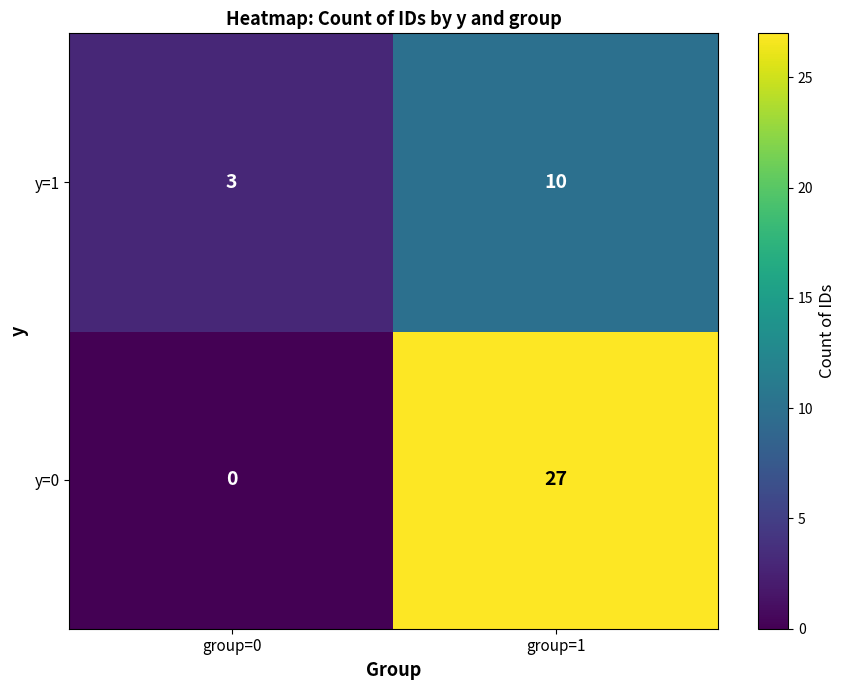

Reading left to right, extract all data points from this chart.

y=1: group=0=3	group=1=10
y=0: group=0=0	group=1=27